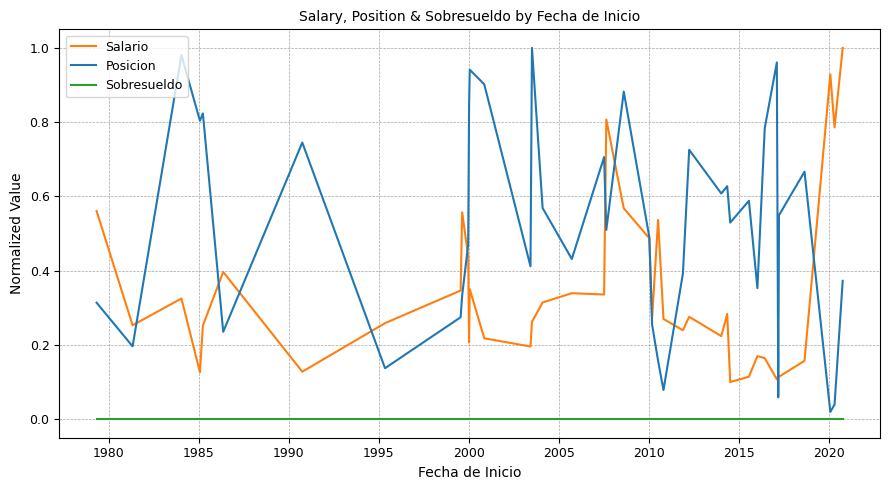

In Posicion, how many points are lower than both neighbors (excluding endpoints)?

13